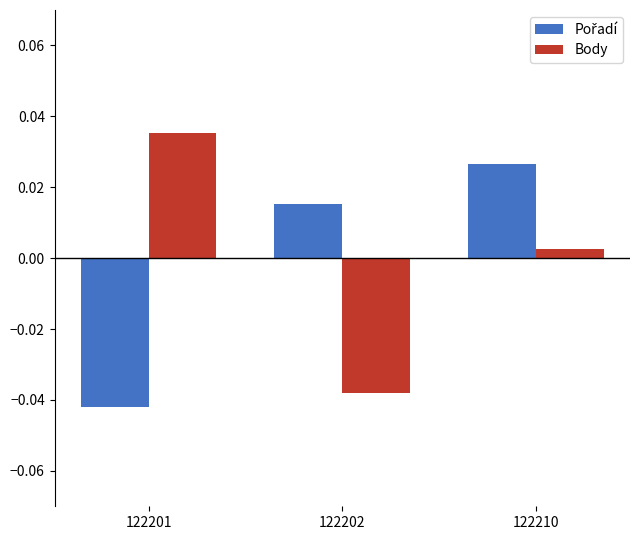

Rank the categories by Body value from highest to lowest.

122201, 122210, 122202